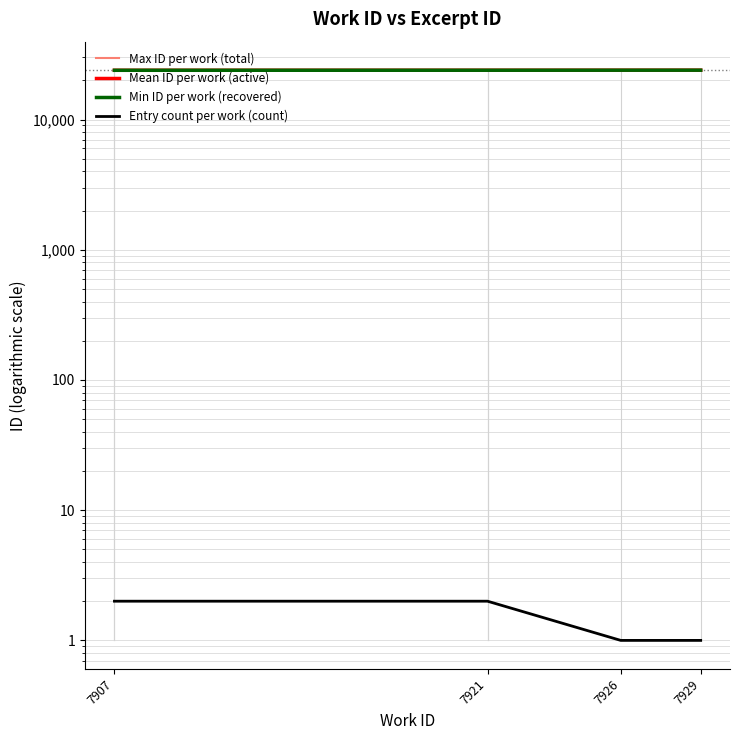

What is the sum of all Entry count per work (count) values?

6.0